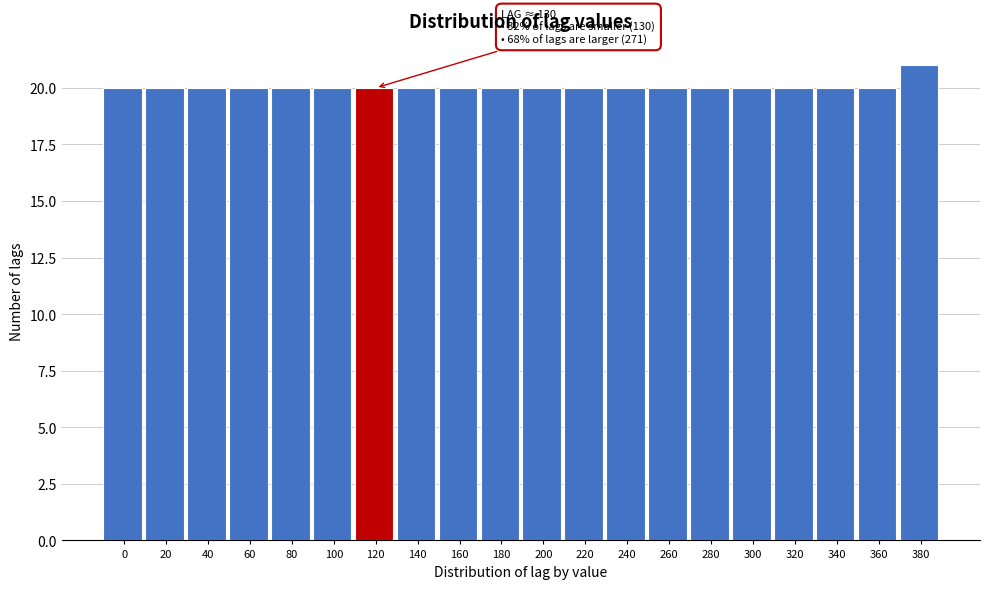

Reading right to left, extract all data points from this chart.

380=21	360=20	340=20	320=20	300=20	280=20	260=20	240=20	220=20	200=20	180=20	160=20	140=20	120=20	100=20	80=20	60=20	40=20	20=20	0=20